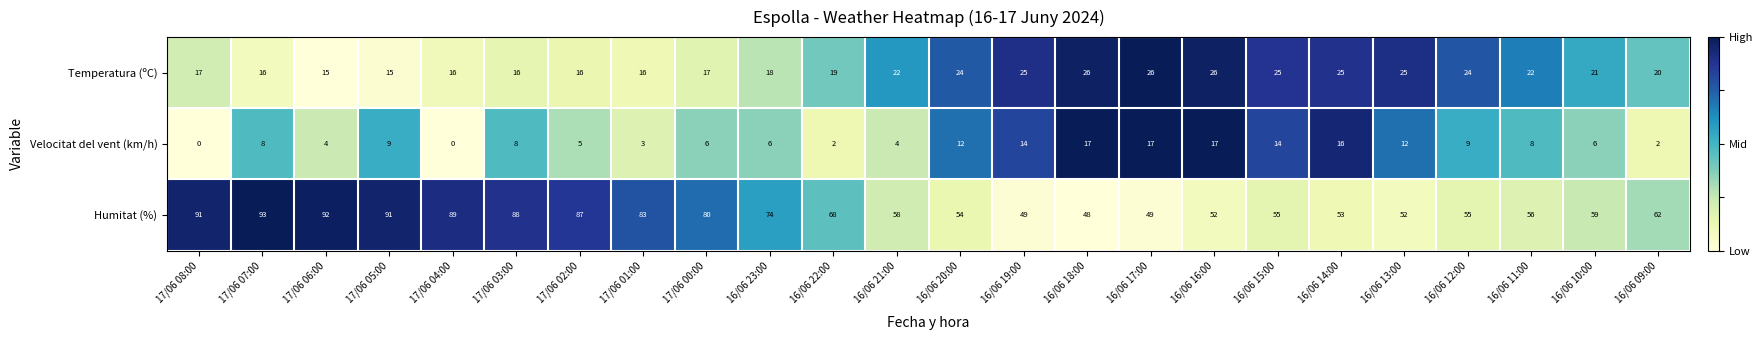

What value does the Velocitat del vent (km/h) series have at 17/06 07:00, to the nearest 10?

10